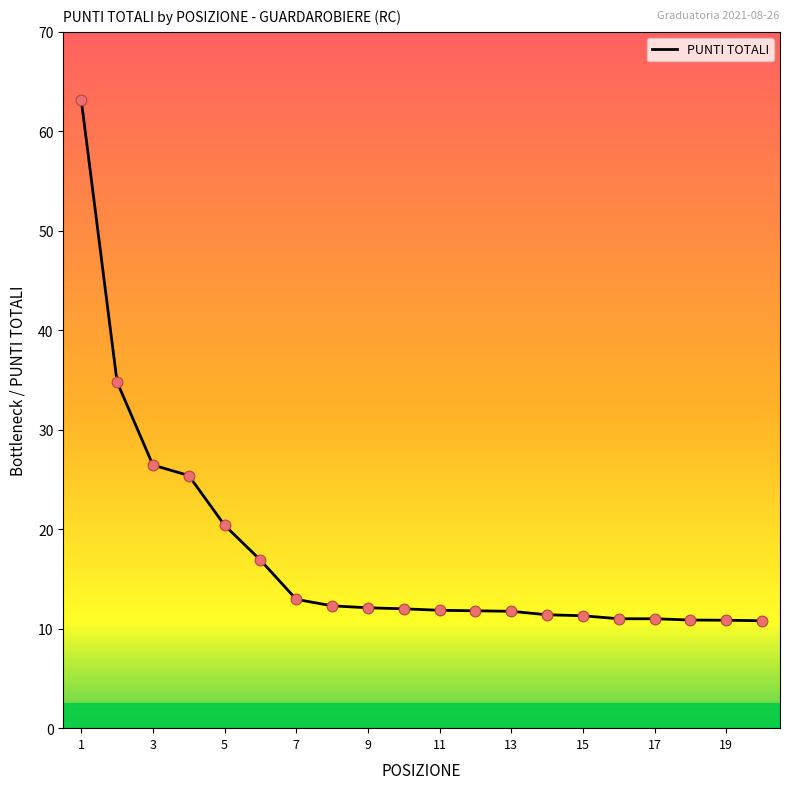

What is the minimum value shown in the chart?

10.8